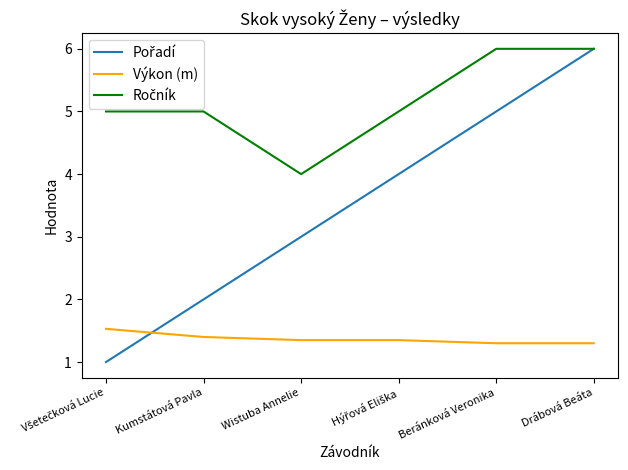

What is the maximum value for Výkon (m)?

1.5